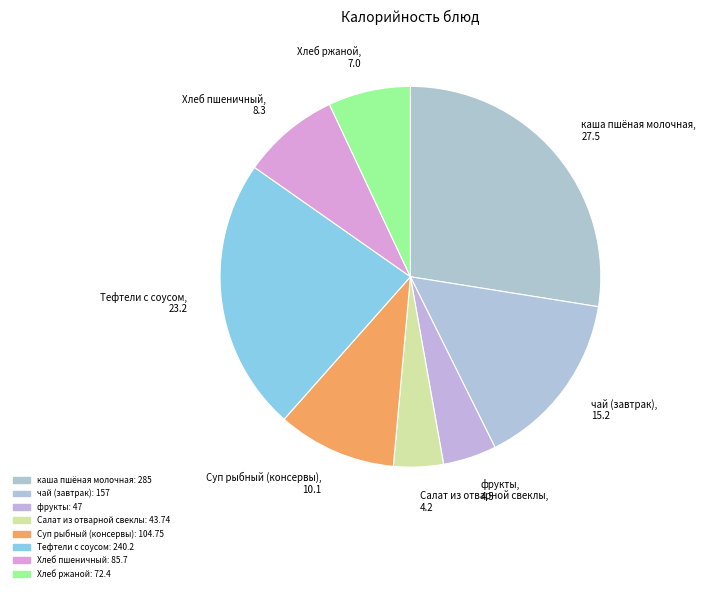

Which has a higher value, фрукты or Тефтели с соусом?

Тефтели с соусом